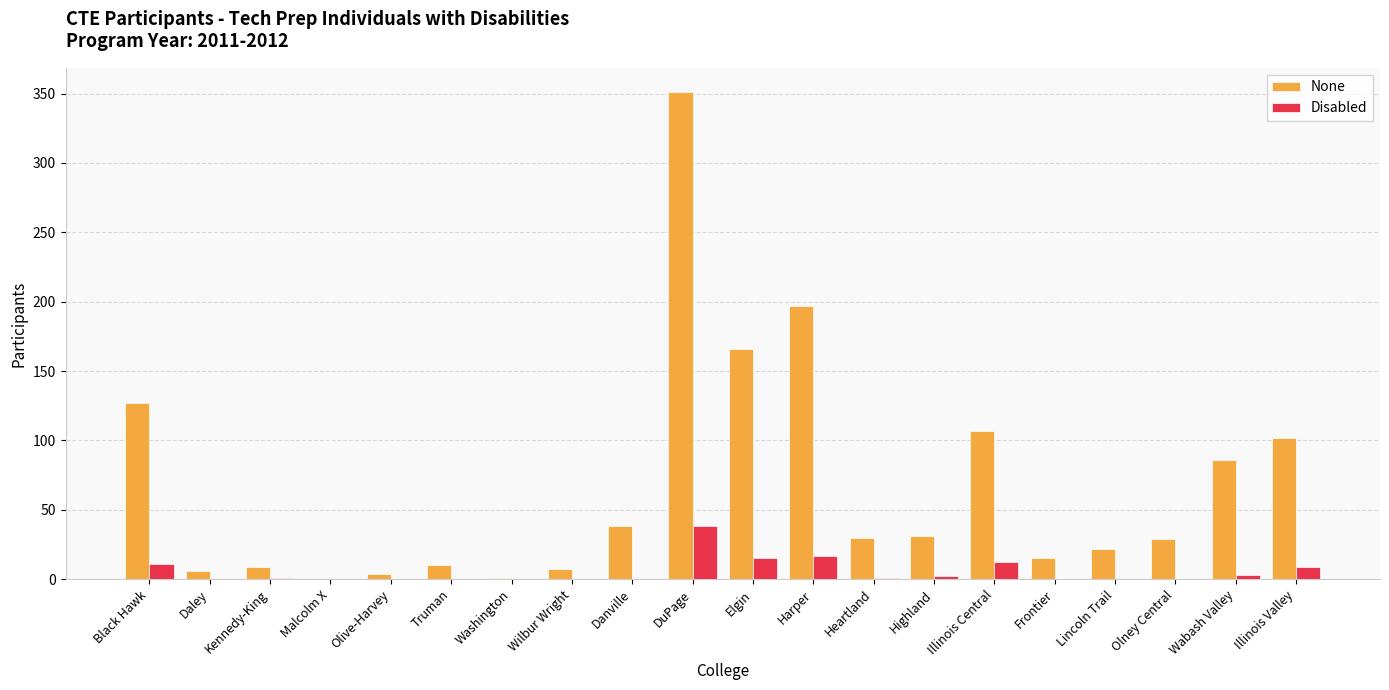

The value of None at Elgin is 166. True or false?

True